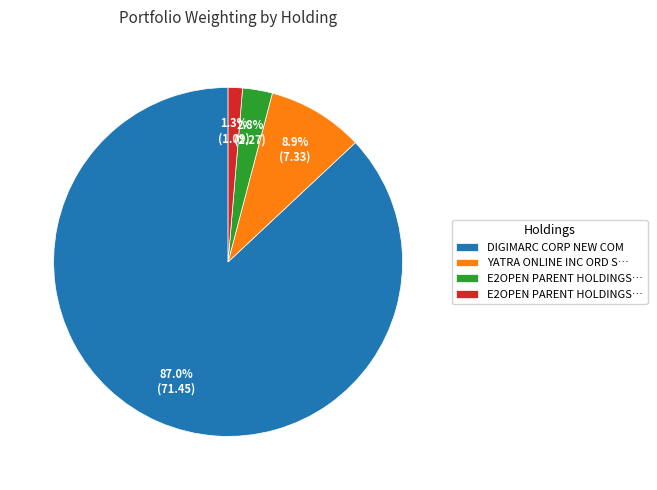

Does any single category account for the majority?

Yes